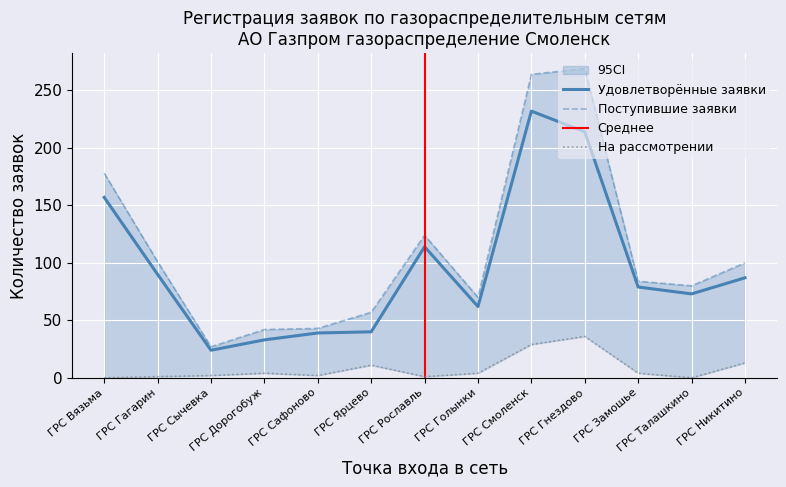

Rank the series by their maximum value, from highest to lowest.

Количество поступивших заявок, Количество удовлетворенных заявок, Количество заявок на рассмотрении